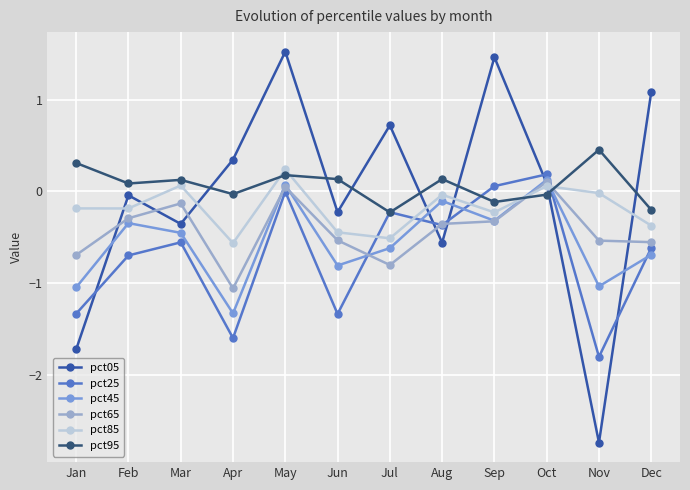

Count the number of data series in this chart.

6